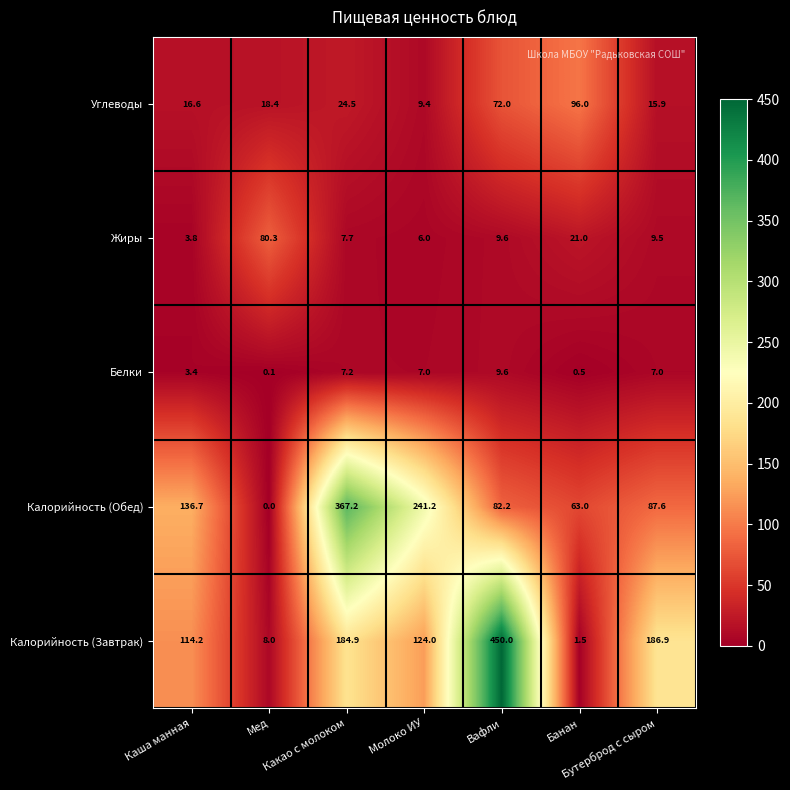

What is the approximate value of Жиры at Бутерброд с сыром?

9.5